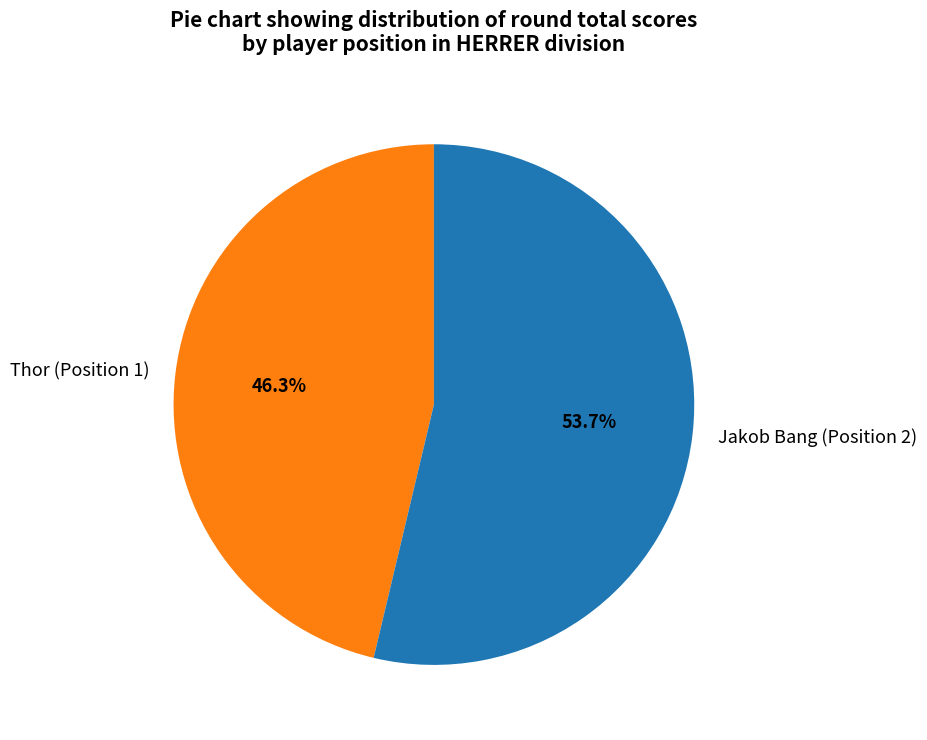

Count the number of slices in the pie.

2